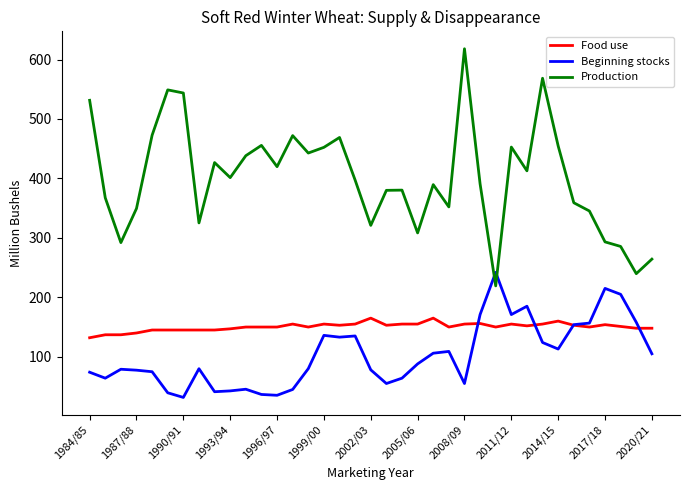

Which series has the largest total across all categories?

Production